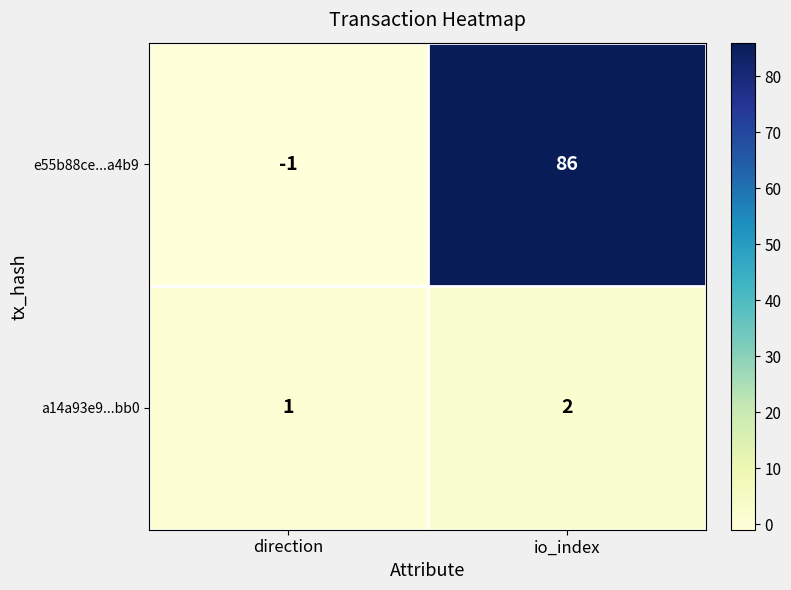

Reading left to right, what are all the values shown in this chart?

e55b88ce...a4b9: -1	86
a14a93e9...bb0: 1	2